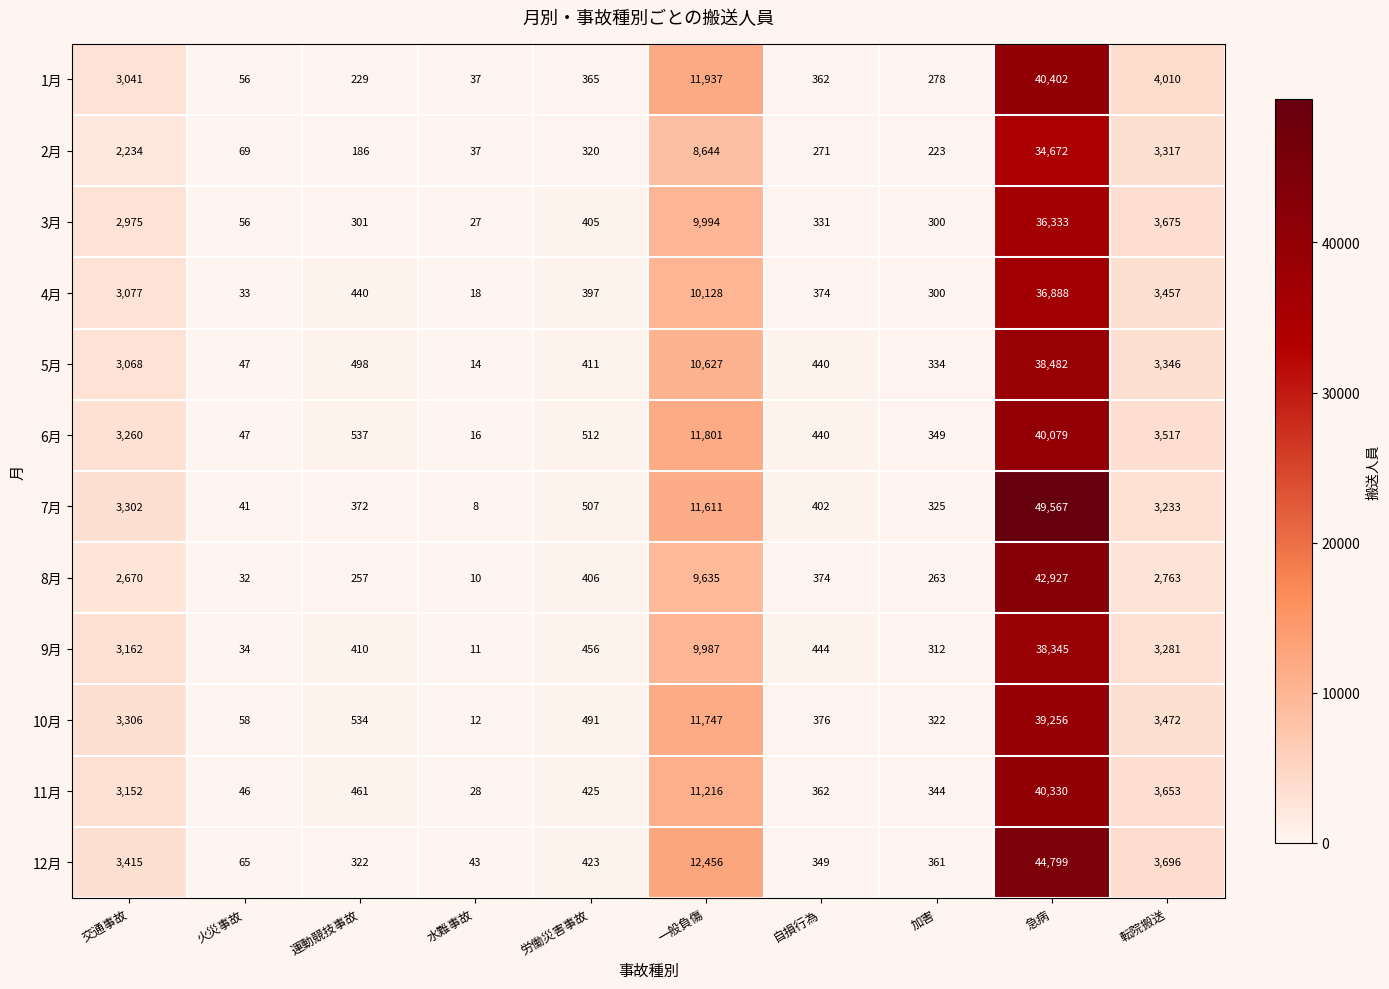

Which category has the lowest value across all series?

水難事故